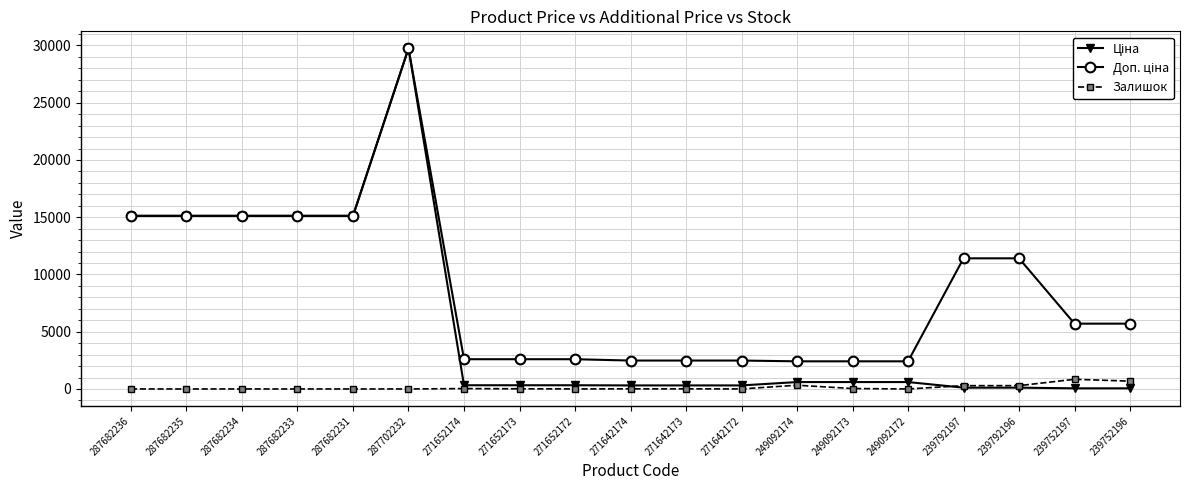

True or false: Залишок has a value of 15.0 at 271652173.

True